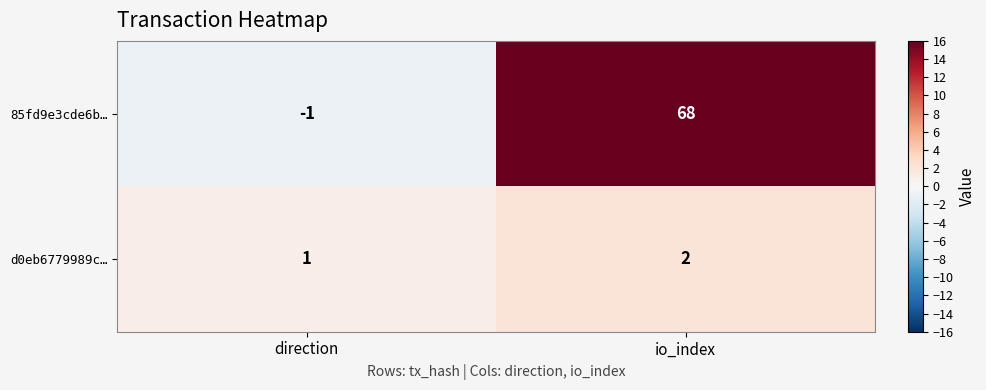

Where is 85fd9e3cde6b… nearest to the value 33?

direction